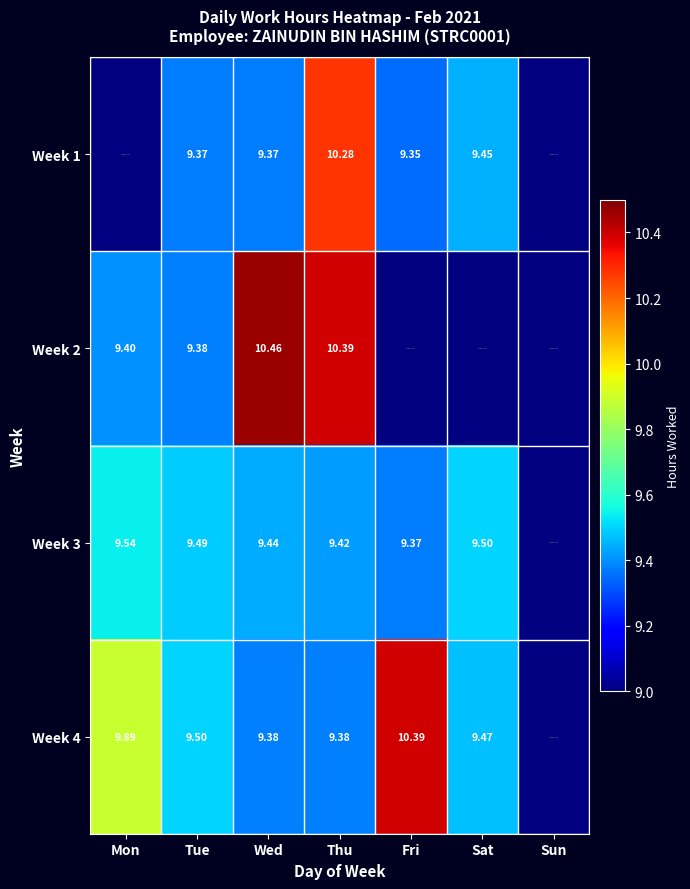

Is the value of Week 4 at Sat greater than the value of Week 3 at Thu?

Yes